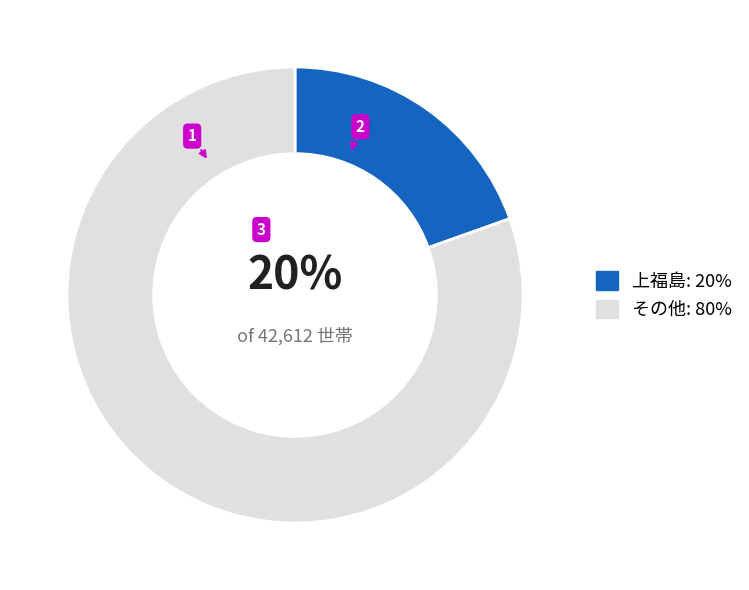

To the nearest percent, what is the combined percentage of その他: 80% and 上福島: 20%?

100%